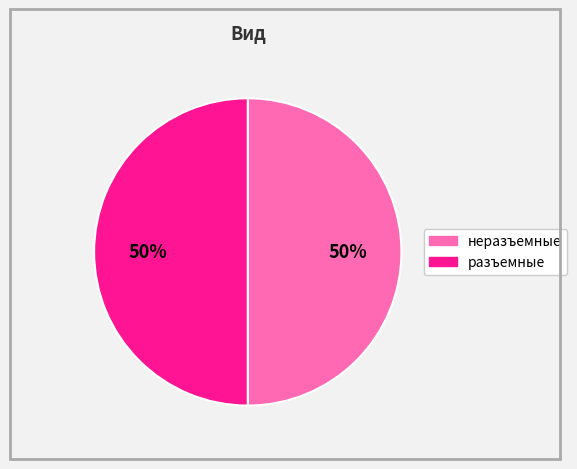

The разъемные slice represents 50% of the pie. True or false?

True